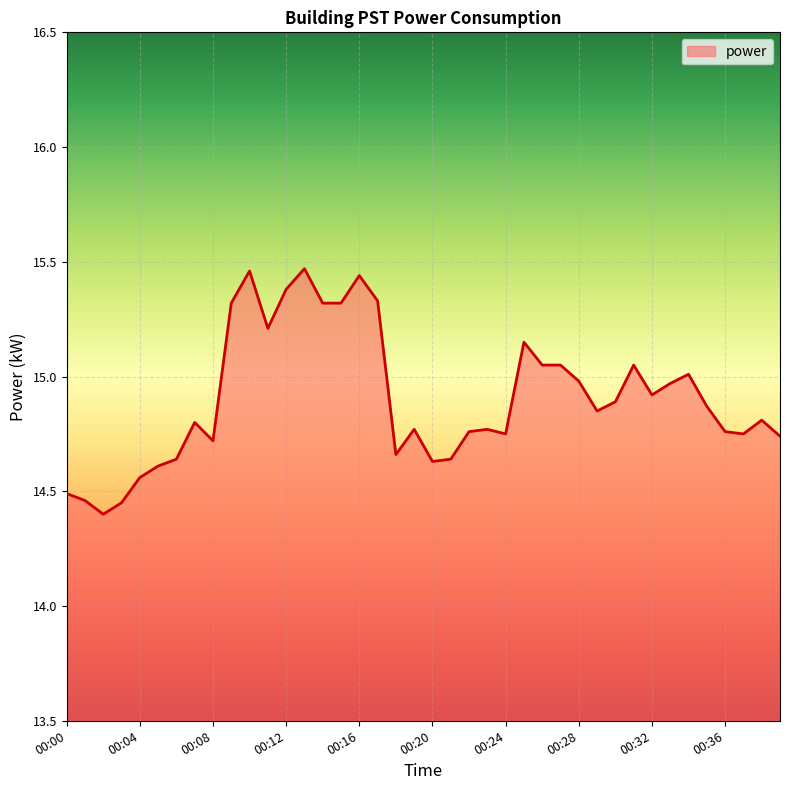

What is the average value?

14.9